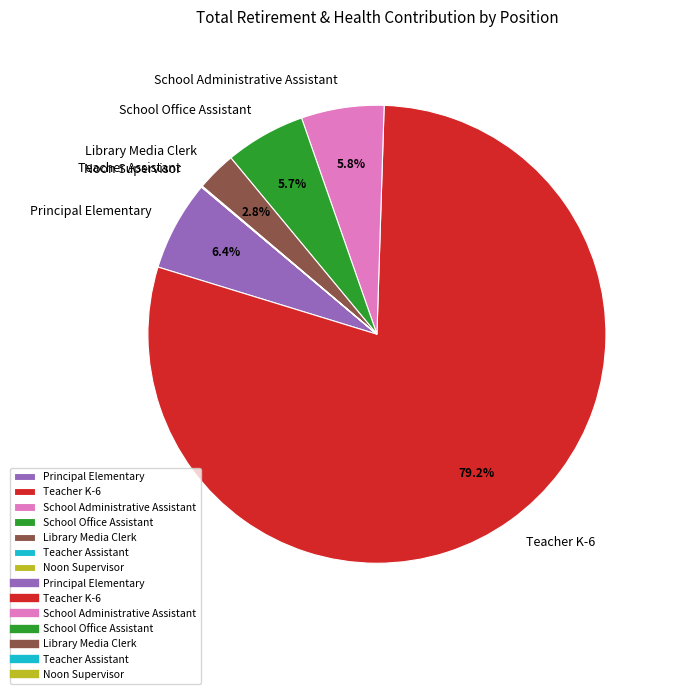

What is the ratio of the value at Teacher K-6 to the value at Principal Elementary?

12.4